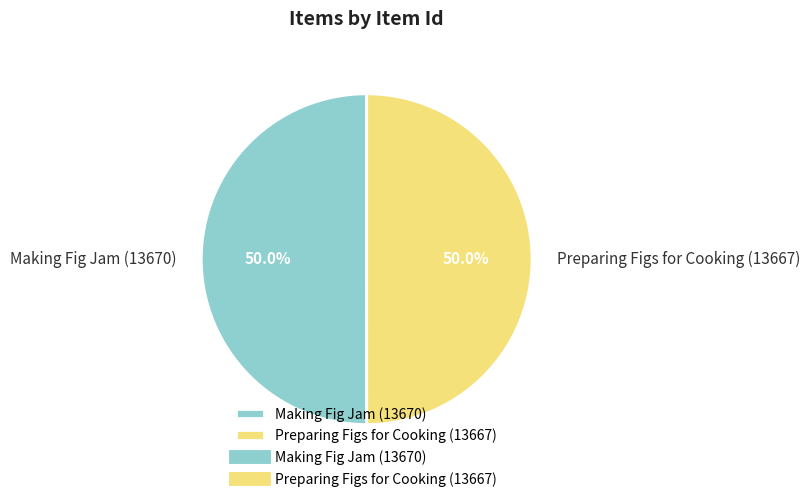

What portion of the pie excludes Preparing Figs for Cooking (13667)?

50.0%